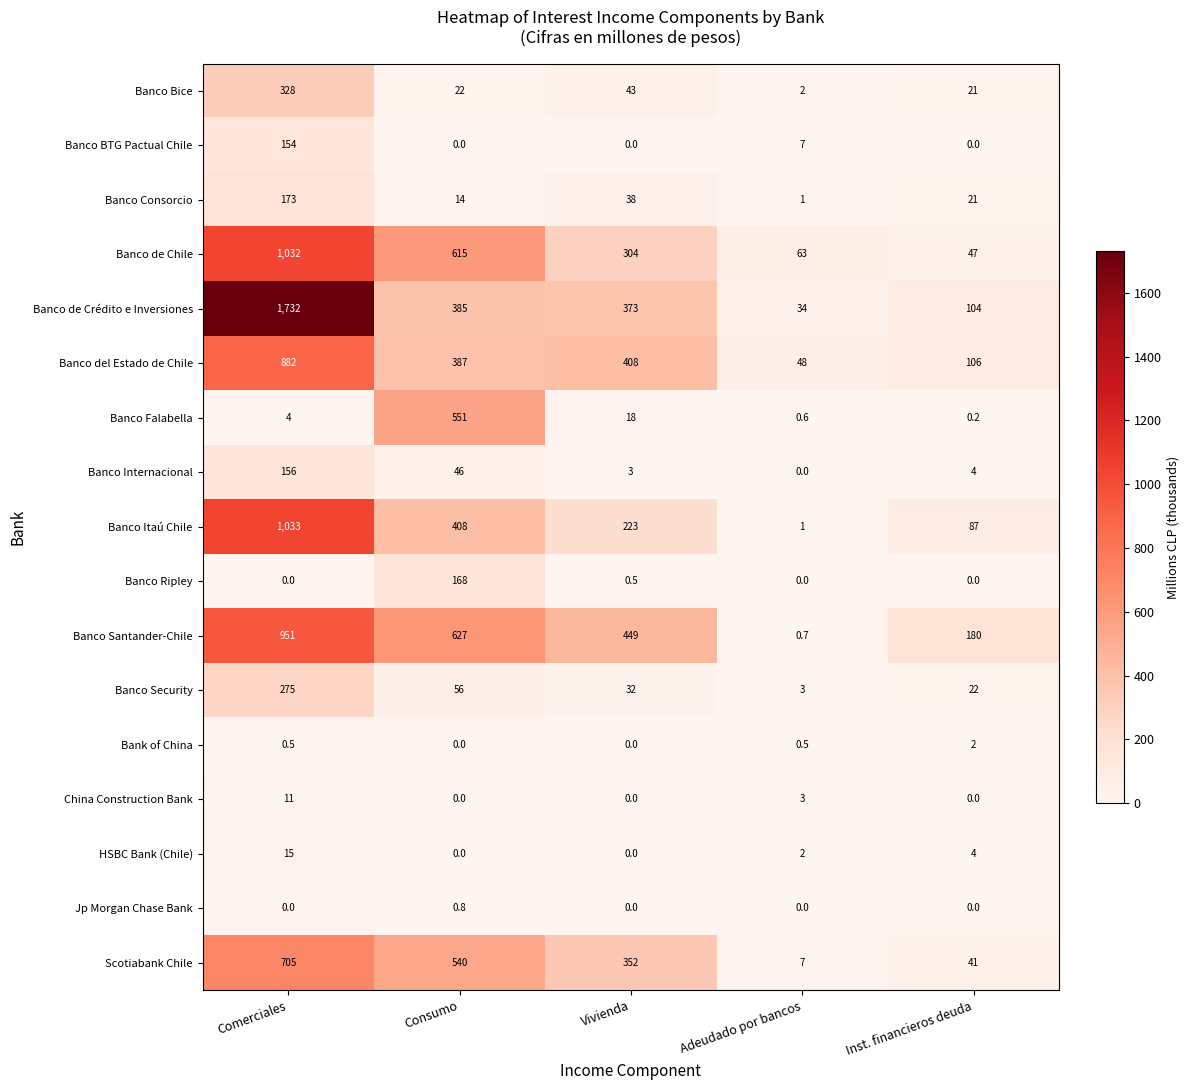

What is the highest value of the Banco de Chile series?

1032.0